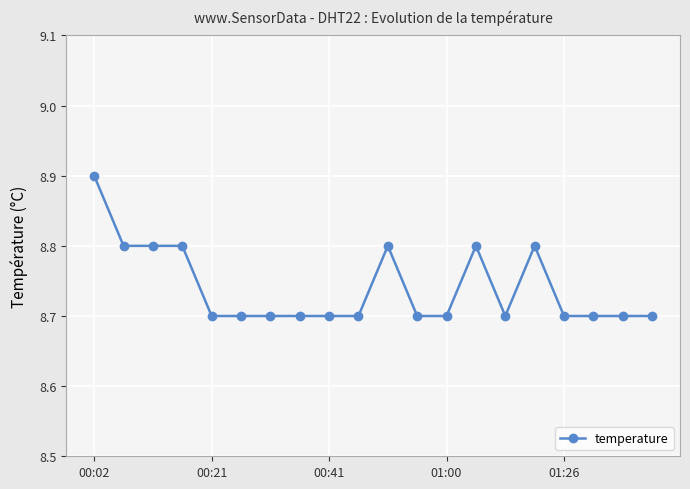

Reading left to right, transcribe all the data shown in this chart.

8.9	8.8	8.8	8.8	8.7	8.7	8.7	8.7	8.7	8.7	8.8	8.7	8.7	8.8	8.7	8.8	8.7	8.7	8.7	8.7